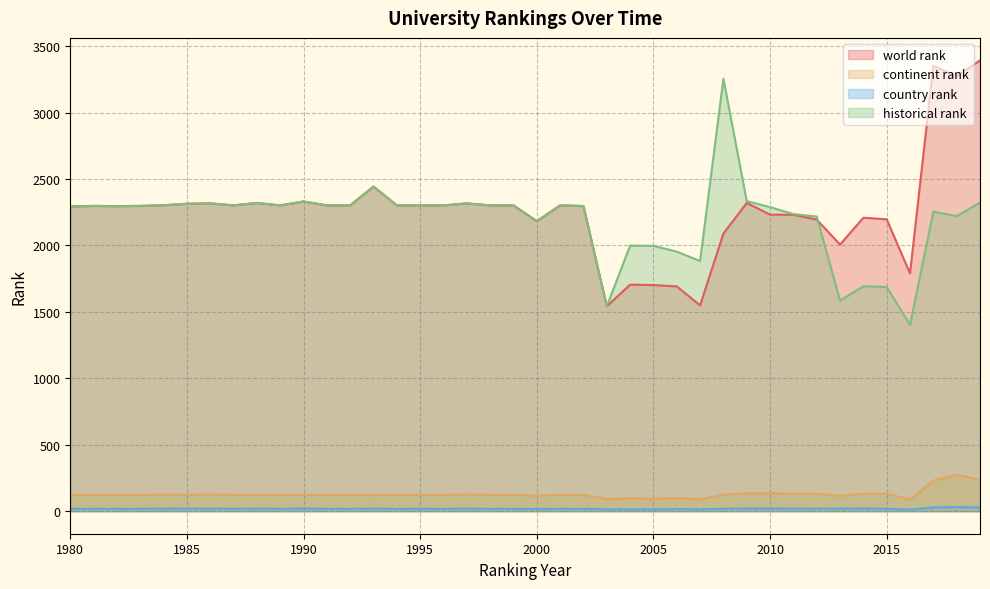

Where is continent rank nearest to the value 180?

2009